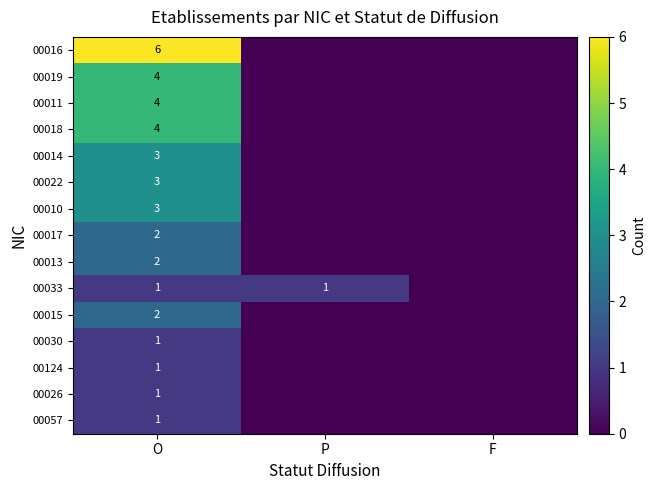

At which label does 00015 reach its peak?

O